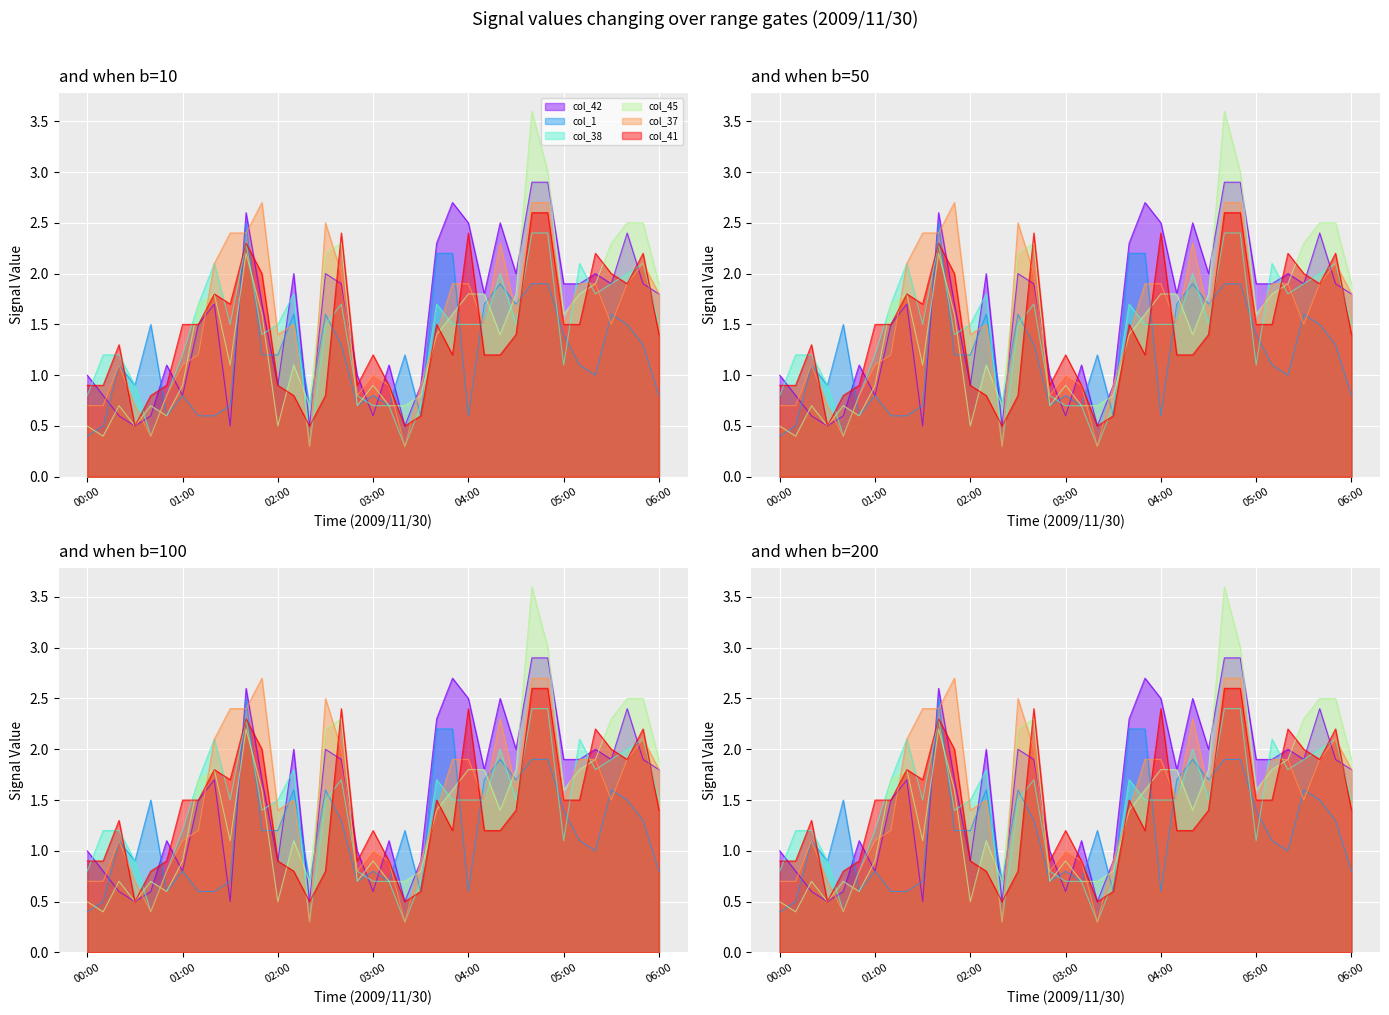

Which label corresponds to the smallest value in the chart?

02:20